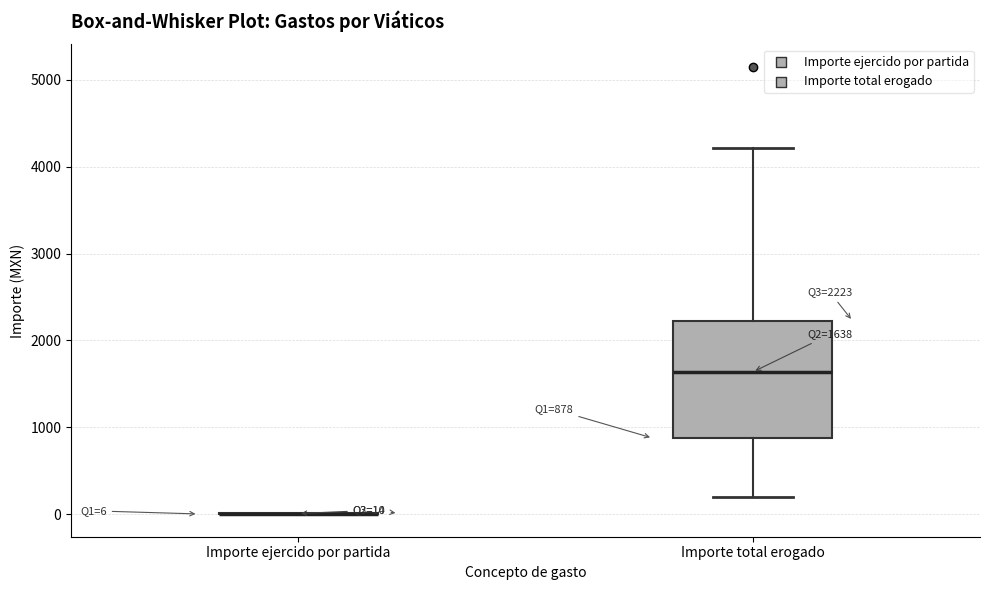

Which box is the tallest, from its lower edge to its upper edge?

Importe total erogado